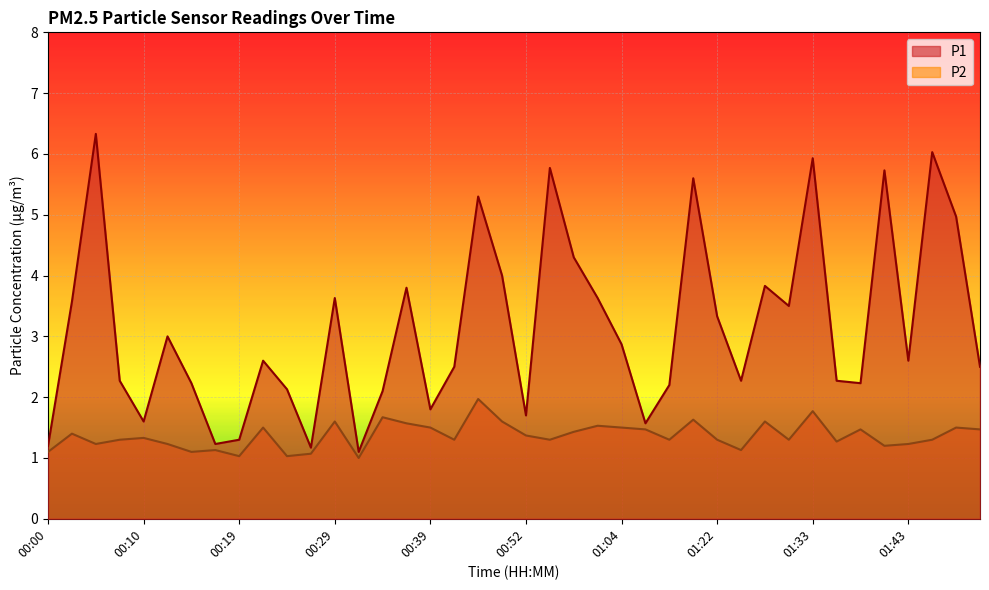

How many lines are shown in the chart?

2